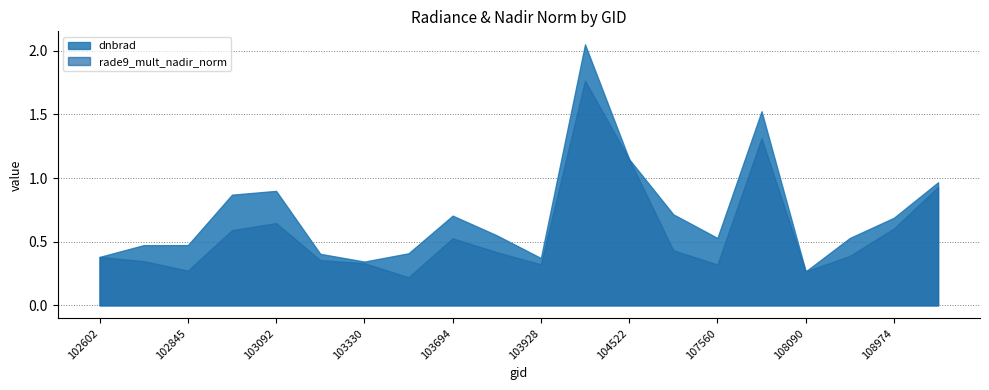

What is the greatest value displayed?

2.1